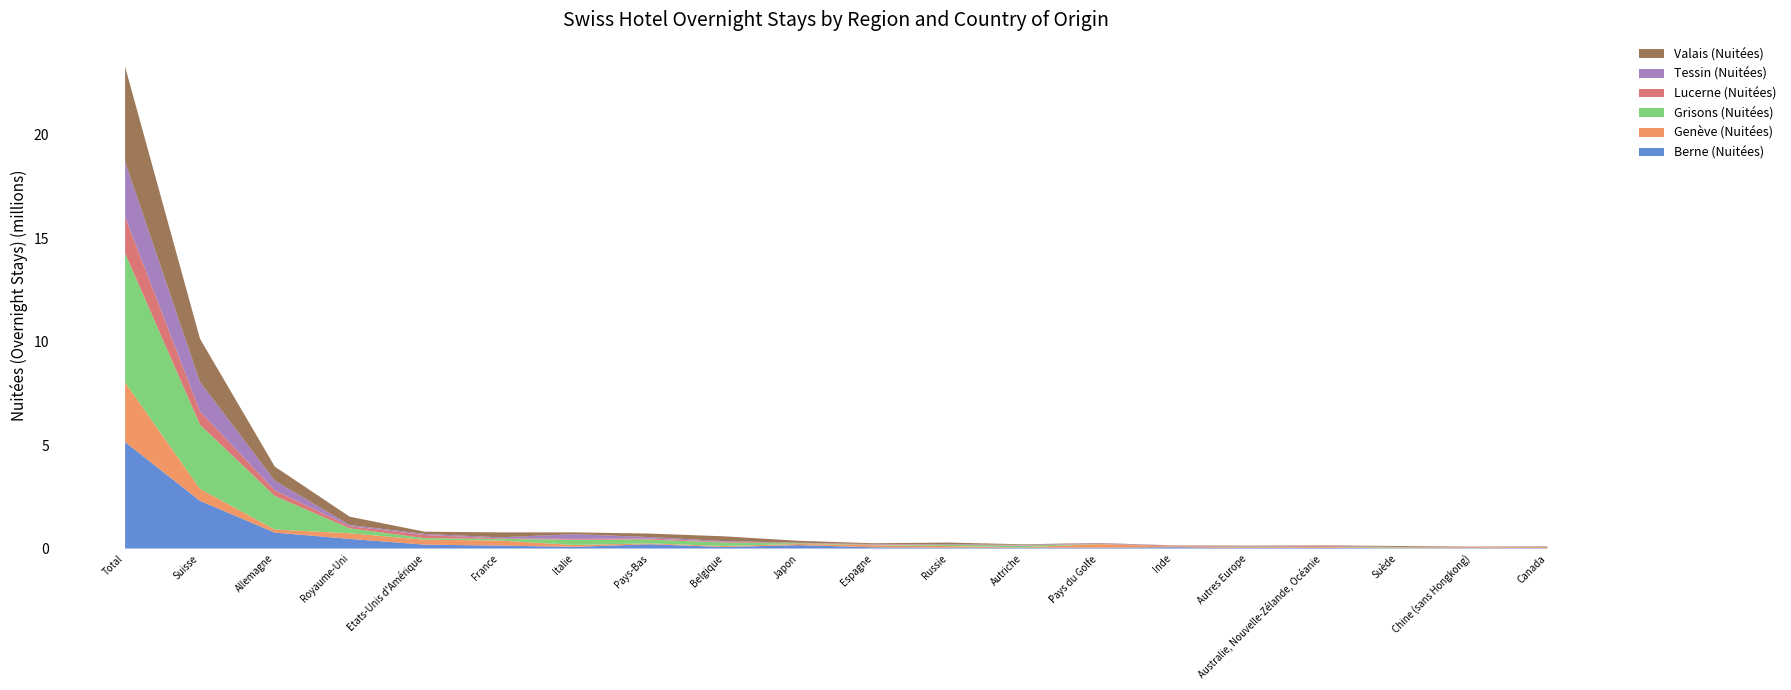

Reading left to right, list all the values displayed in this chart.

Berne (Nuitées): Total=5142647	Suisse=2306503	Allemagne=769739	Royaume-Uni=466606	Etats-Unis d'Amérique=188203	France=142095	Italie=80084	Pays-Bas=206805	Belgique=76088	Japon=164238	Espagne=59156	Russie=42378	Autriche=41982	Pays du Golfe=39778	Inde=64114	Autres Europe=25659	Australie, Nouvelle-Zélande, Océanie=34392	Suède=16208	Chine (sans Hongkong)=21259	Canada=20396
Genève (Nuitées): Total=2884110	Suisse=578689	Allemagne=148110	Royaume-Uni=272114	Etats-Unis d'Amérique=237113	France=245715	Italie=91861	Pays-Bas=43559	Belgique=44830	Japon=57641	Espagne=100027	Russie=76488	Autriche=19468	Pays du Golfe=174526	Inde=29628	Autres Europe=36151	Australie, Nouvelle-Zélande, Océanie=35886	Suède=22666	Chine (sans Hongkong)=27666	Canada=47234
Grisons (Nuitées): Total=6239848	Suisse=3101202	Allemagne=1621624	Royaume-Uni=239383	Etats-Unis d'Amérique=79739	France=76475	Italie=253097	Pays-Bas=184186	Belgique=167648	Japon=33307	Espagne=17776	Russie=55815	Autriche=76564	Pays du Golfe=8595	Inde=4139	Autres Europe=20651	Australie, Nouvelle-Zélande, Océanie=13989	Suède=24424	Chine (sans Hongkong)=3770	Canada=10188
Lucerne (Nuitées): Total=1754364	Suisse=644285	Allemagne=268995	Royaume-Uni=101717	Etats-Unis d'Amérique=147262	France=29880	Italie=42548	Pays-Bas=49348	Belgique=32464	Japon=20173	Espagne=21270	Russie=17196	Autriche=19260	Pays du Golfe=15275	Inde=42224	Autres Europe=14711	Australie, Nouvelle-Zélande, Océanie=44331	Suède=5846	Chine (sans Hongkong)=27925	Canada=10345
Tessin (Nuitées): Total=2667093	Suisse=1420450	Allemagne=467844	Royaume-Uni=59313	Etats-Unis d'Amérique=53944	France=48179	Italie=225763	Pays-Bas=70855	Belgique=37910	Japon=5747	Espagne=16636	Russie=16140	Autriche=20650	Pays du Golfe=14780	Inde=4213	Autres Europe=15287	Australie, Nouvelle-Zélande, Océanie=8524	Suède=10792	Chine (sans Hongkong)=4316	Canada=8374
Valais (Nuitées): Total=4590028	Suisse=2087166	Allemagne=679392	Royaume-Uni=398760	Etats-Unis d'Amérique=107549	France=238159	Italie=87559	Pays-Bas=168367	Belgique=231796	Japon=92281	Espagne=39298	Russie=80346	Autriche=26203	Pays du Golfe=17763	Inde=9416	Autres Europe=26317	Australie, Nouvelle-Zélande, Océanie=16722	Suède=42959	Chine (sans Hongkong)=9841	Canada=14800